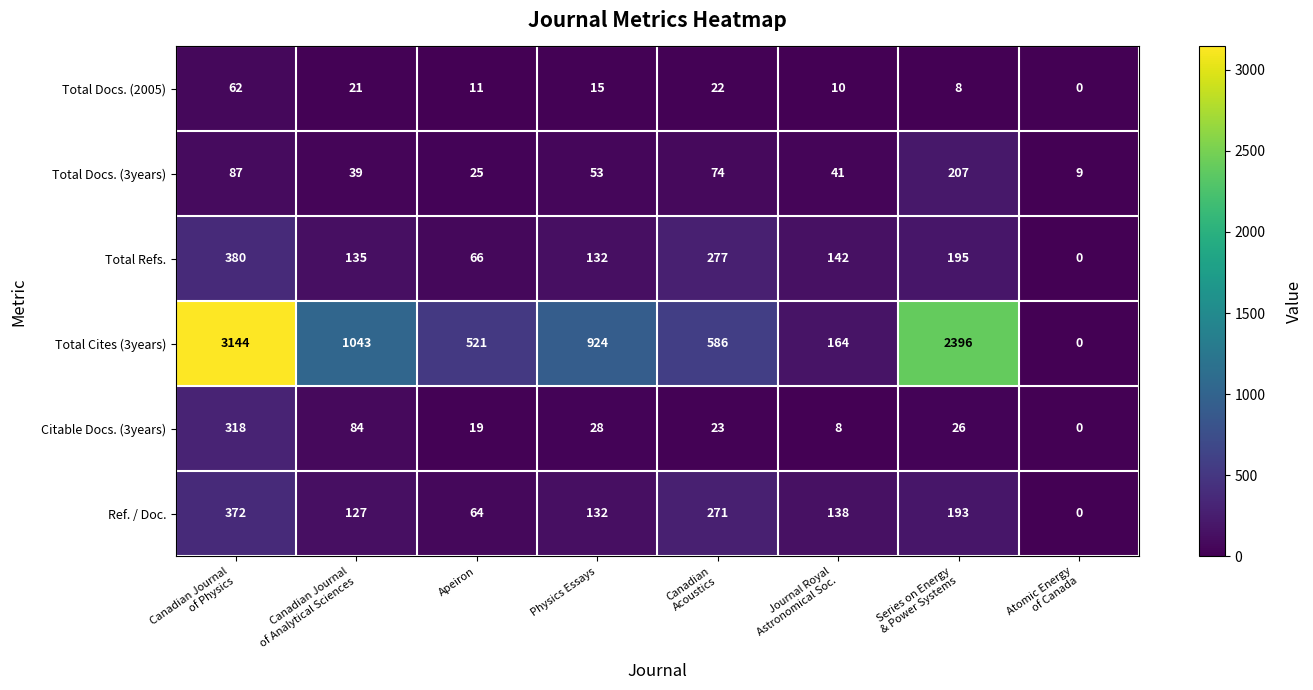

Which series has the largest total across all categories?

Total Cites (3years)